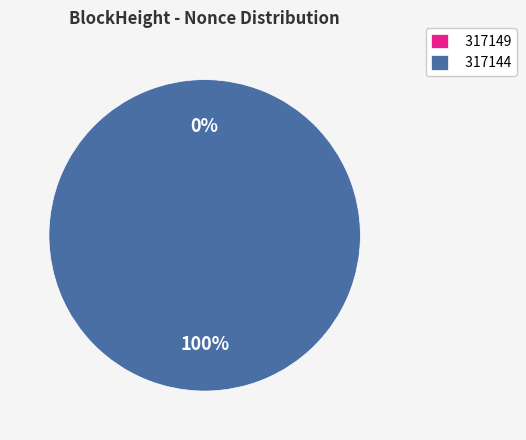

What is the largest slice in the pie chart?

317144